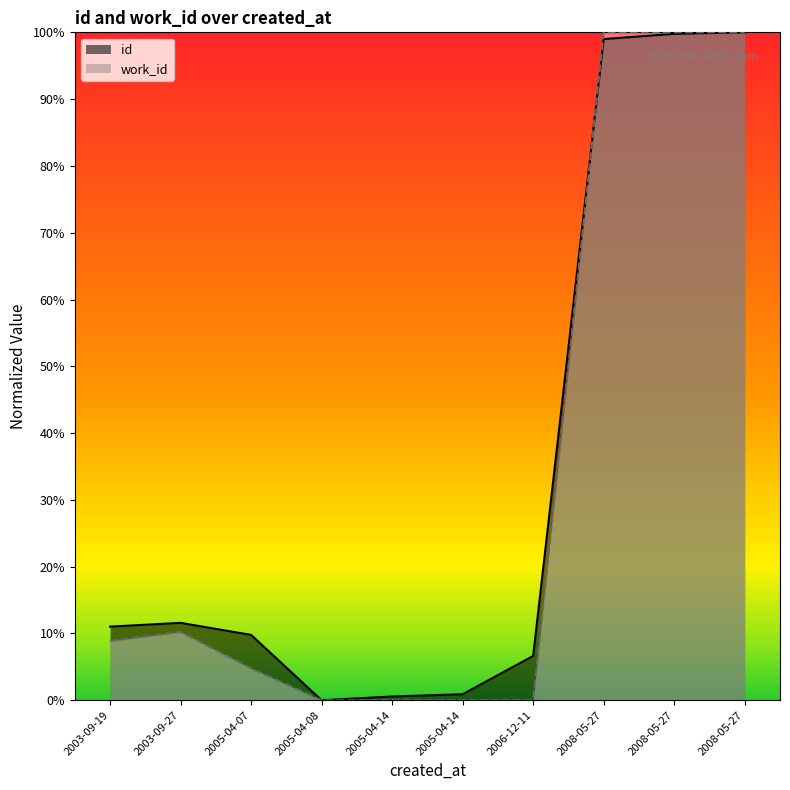

What is the difference between the maximum and minimum values in the work_id series?

100.0